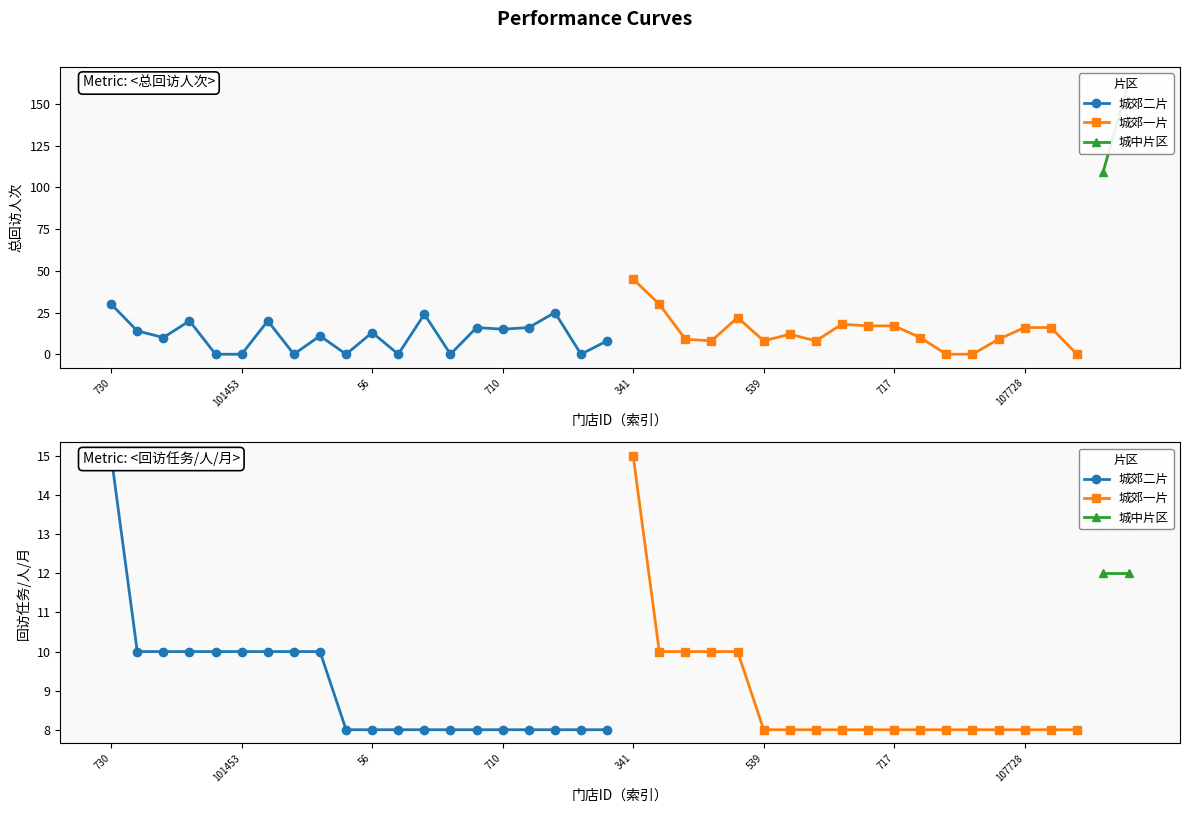

Reading left to right, what are all the values shown in this chart?

总回访人次: 30	14	10	20	0	0	20	0	11	0	13	0	24	0	16	15	16	25	0	8	45	30	9	8	22	8	12	8	18	17	17	10	0	0	9	16	16	0	109	164
回访任务/人/月: 15	10	10	10	10	10	10	10	10	8	8	8	8	8	8	8	8	8	8	8	15	10	10	10	10	8	8	8	8	8	8	8	8	8	8	8	8	8	12	12